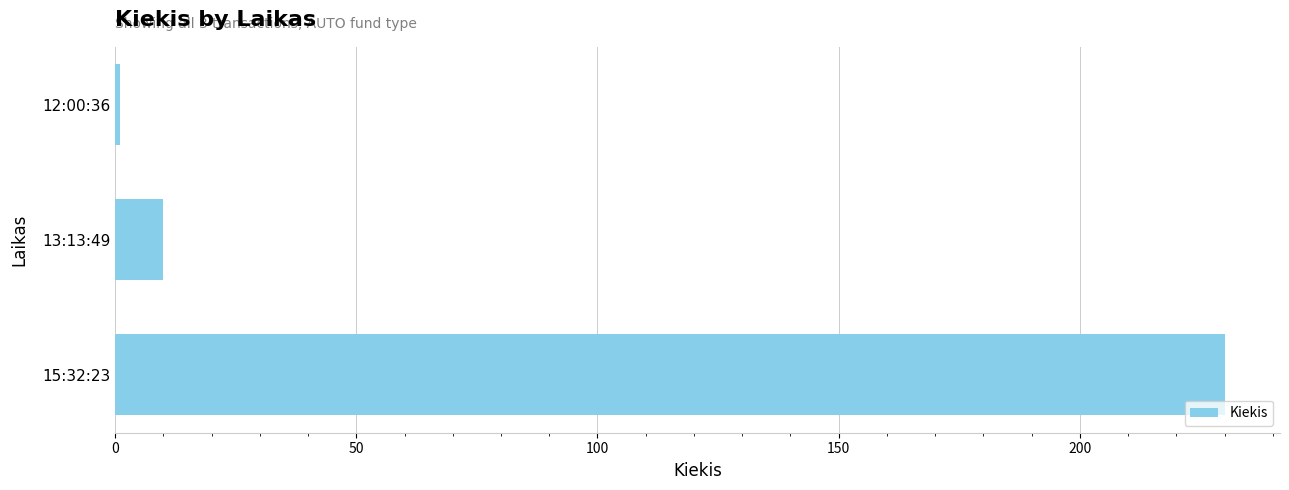

What is the sum of all values?

241